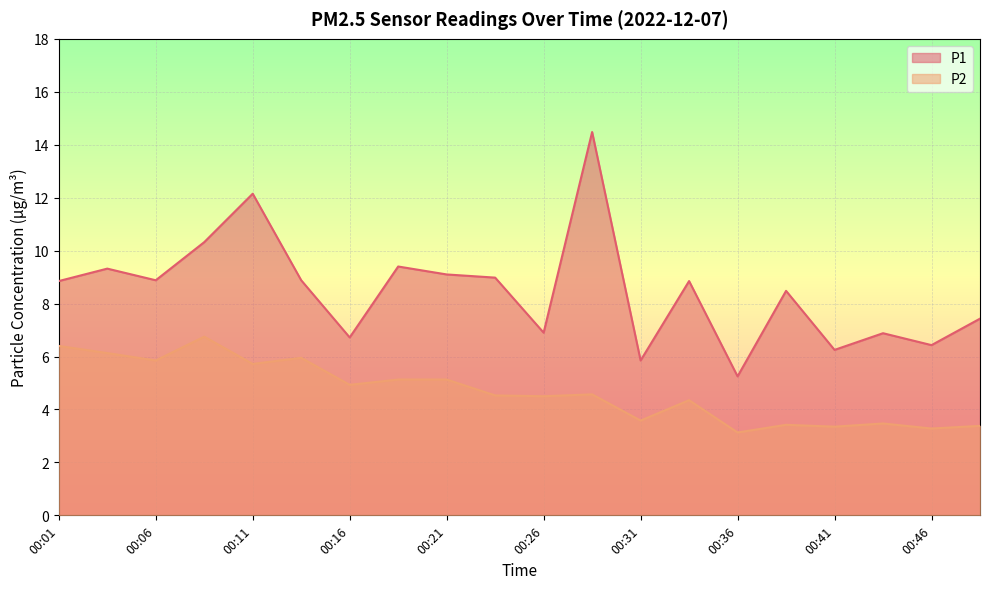

What is the difference between the P2 values at 00:08 and 00:18?

1.6